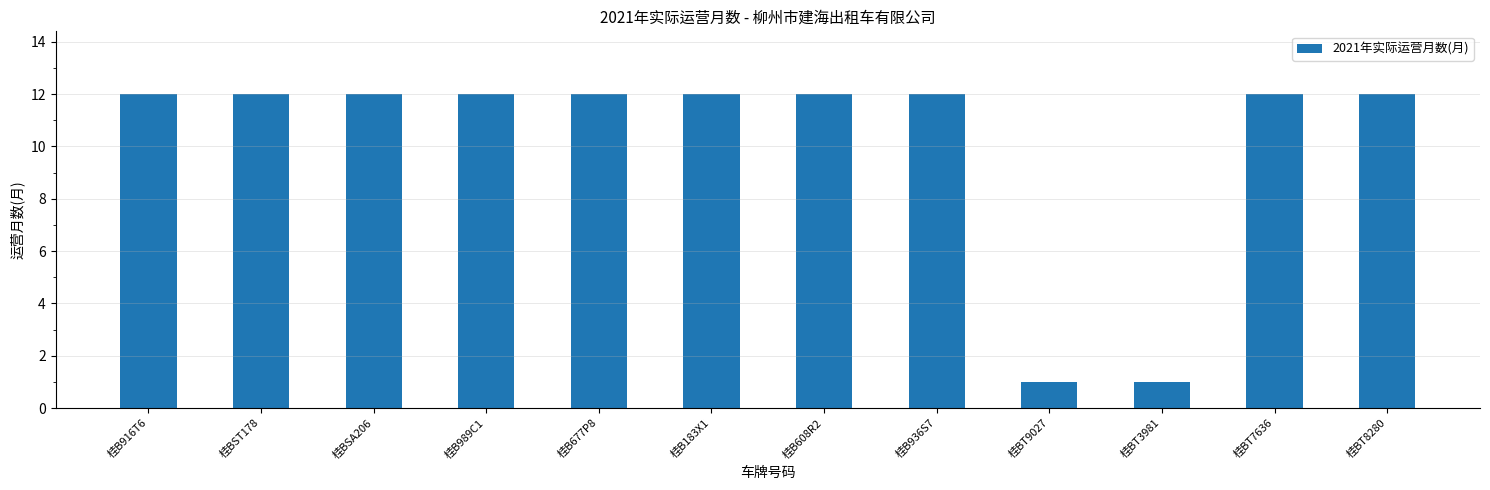

What is the average value?

10